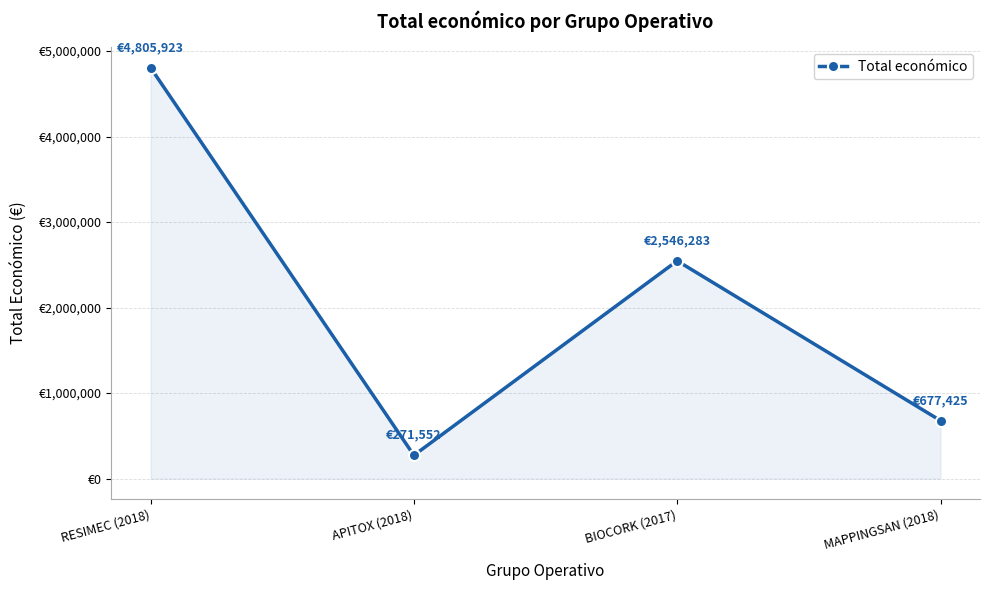

Approximately how many times larger is the value at RESIMEC (2018) compared to APITOX (2018)?

17.7